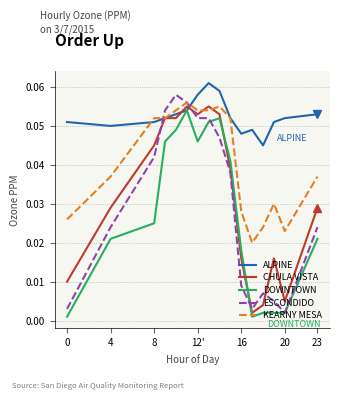

Which series has the largest total across all categories?

ALPINE